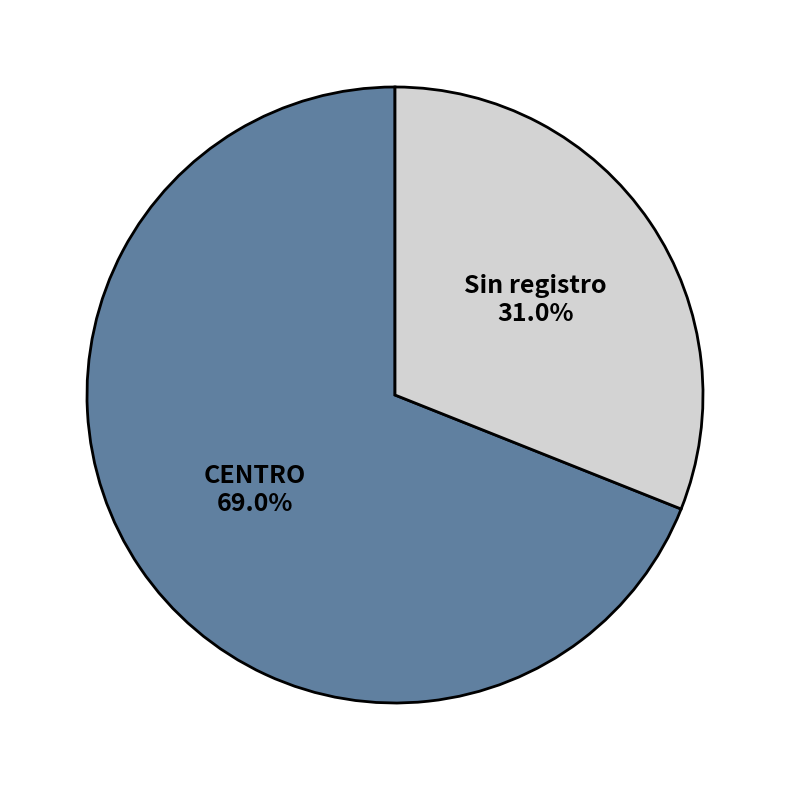

To the nearest percent, what is the difference between the largest and smallest slice percentages?

38%